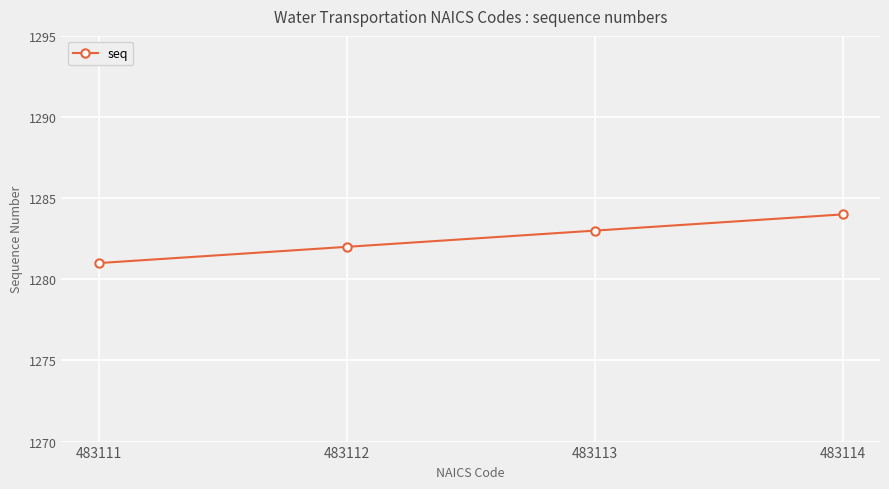

What is the change in value from 483113 to 483114?

+1